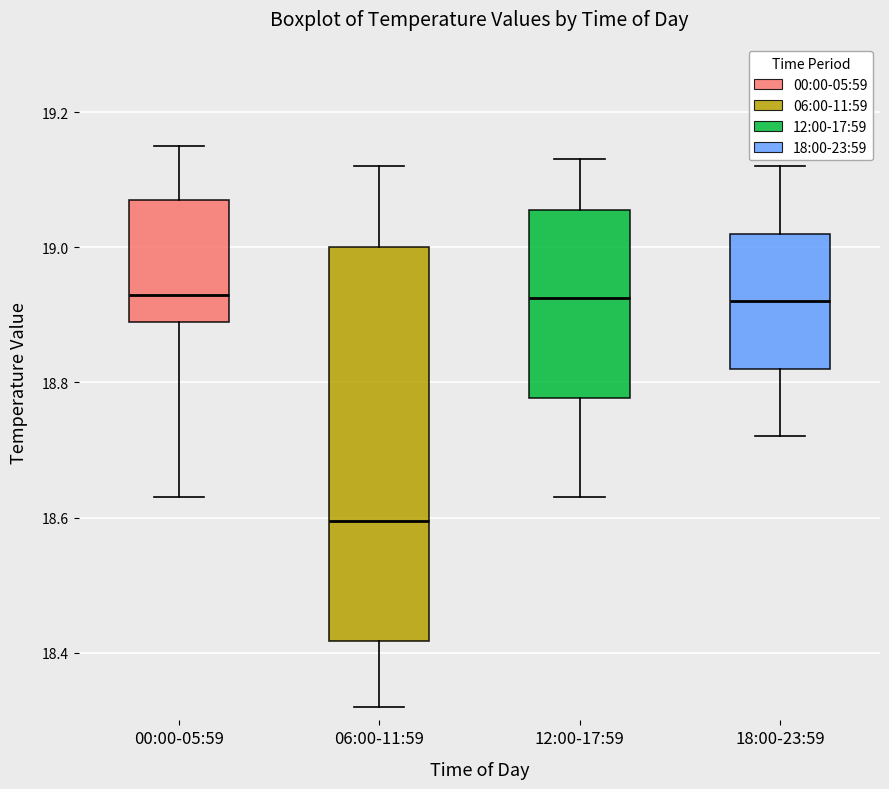

Reading left to right, read every box against the y-axis: the position of its median line, the range the box covers, and the ends of its whiskers. The values are not printed on the chart, so give them approximately, as read against the axis.

00:00-05:59: median 18.94, box 18.90 to 19.08, whiskers 18.64 to 19.16
06:00-11:59: median 18.60, box 18.42 to 19.00, whiskers 18.32 to 19.12
12:00-17:59: median 18.92, box 18.78 to 19.06, whiskers 18.64 to 19.14
18:00-23:59: median 18.92, box 18.82 to 19.02, whiskers 18.72 to 19.12